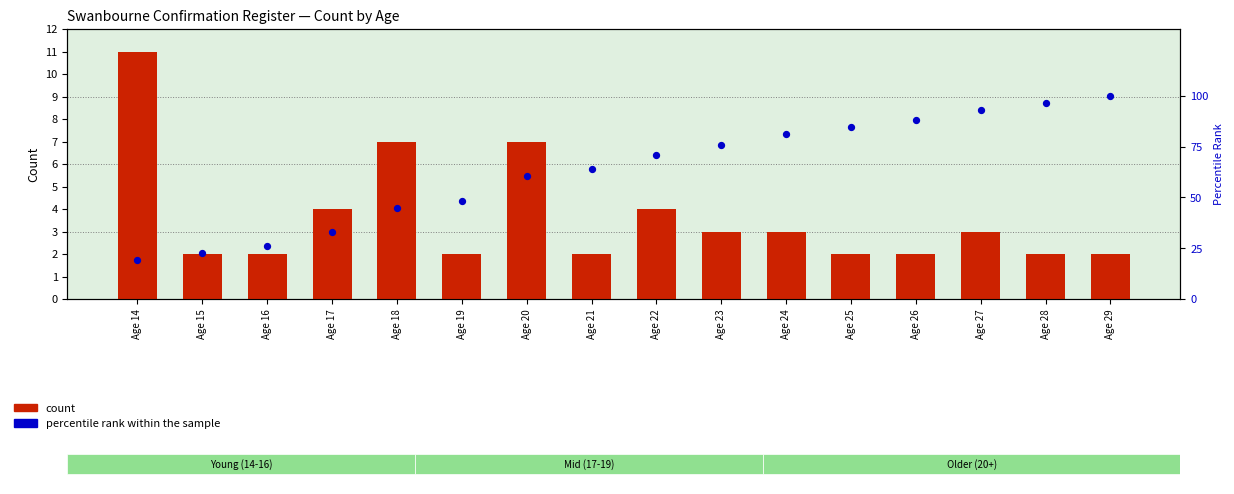

At which category is the sum across all series the highest?

Age 29